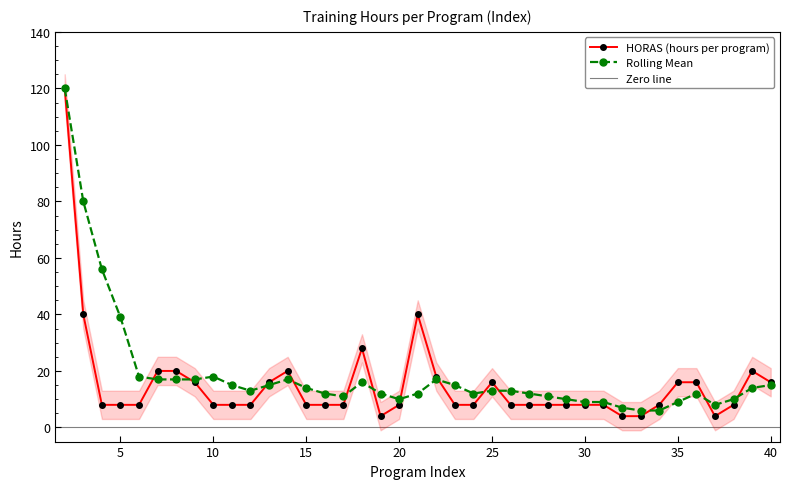

Rank the series by their maximum value, from highest to lowest.

HORAS (hours per program), Rolling Mean